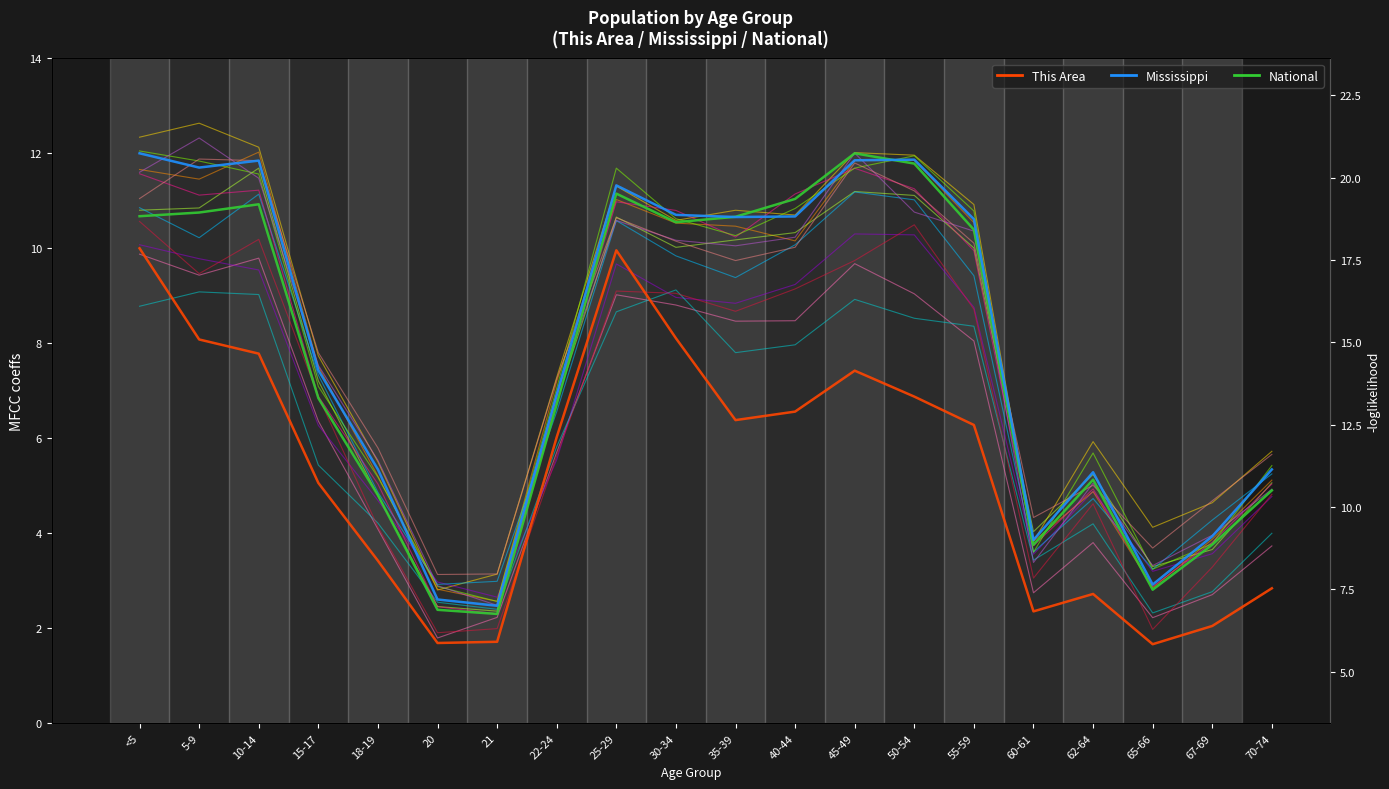

The This Area series shows 2.6 at 20. True or false?

False